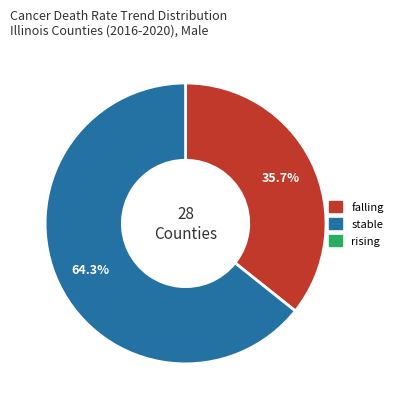

Is there a majority slice in this chart?

Yes